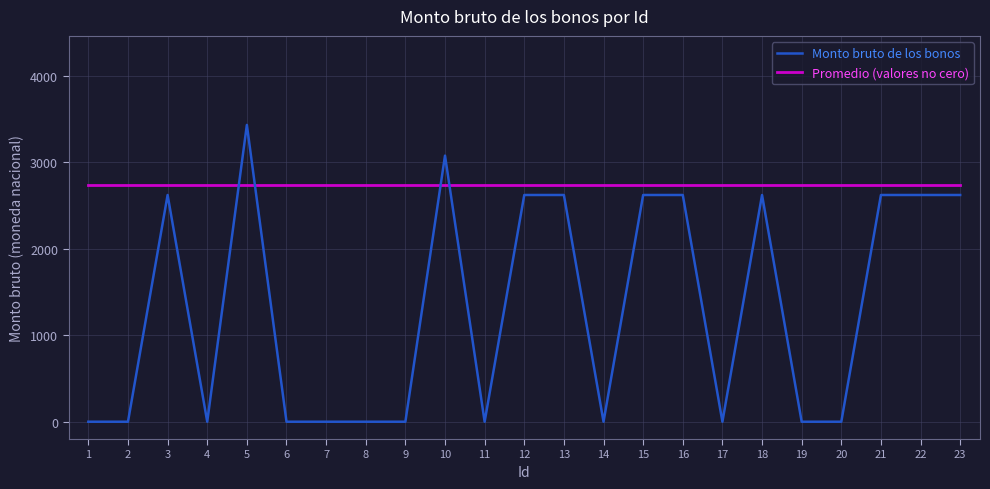

Reading left to right, transcribe all the data shown in this chart.

Monto bruto de los bonos: 1=0	2=0	3=2621	4=0	5=3431	6=0	7=0	8=0	9=0	10=3076	11=0	12=2621	13=2621	14=0	15=2621	16=2621	17=0	18=2621	19=0	20=0	21=2621	22=2621	23=2621
Promedio (valores no cero): 1=2736	2=2736	3=2736	4=2736	5=2736	6=2736	7=2736	8=2736	9=2736	10=2736	11=2736	12=2736	13=2736	14=2736	15=2736	16=2736	17=2736	18=2736	19=2736	20=2736	21=2736	22=2736	23=2736